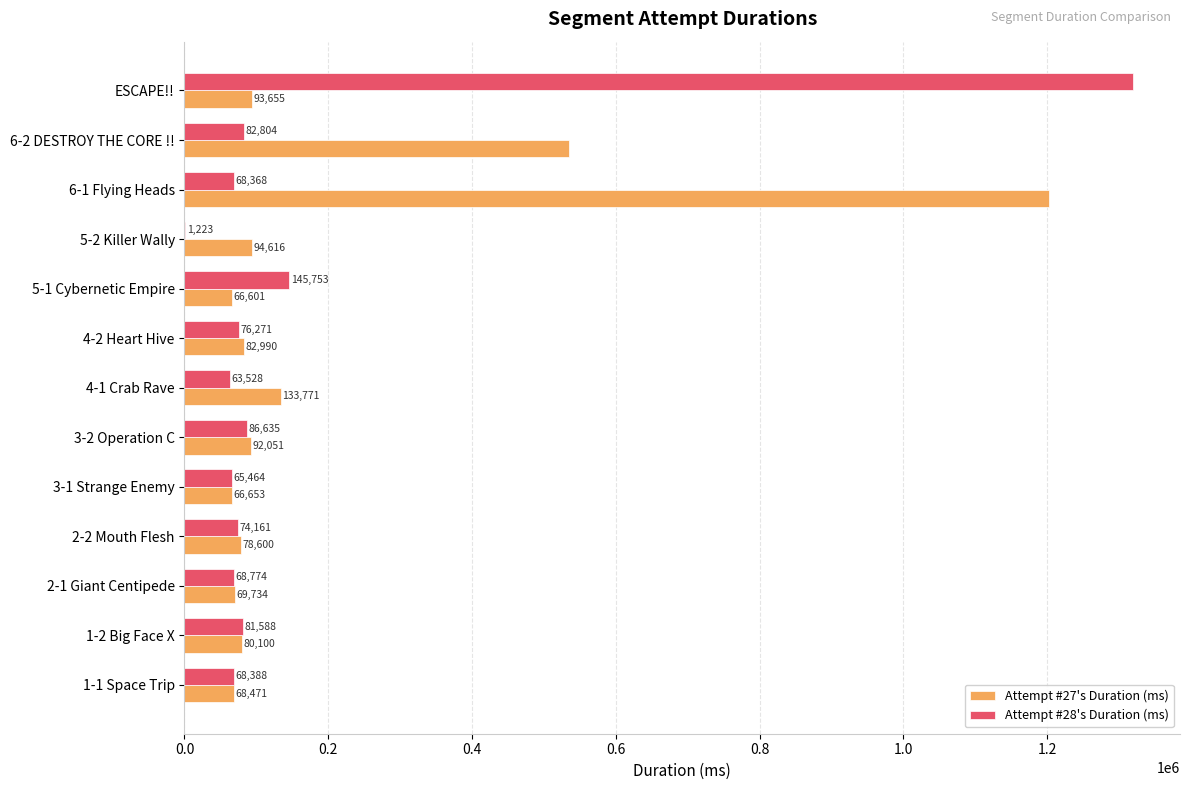

True or false: Attempt #28's Duration (ms) has a value of 131247 at 3-2 Operation C.

False